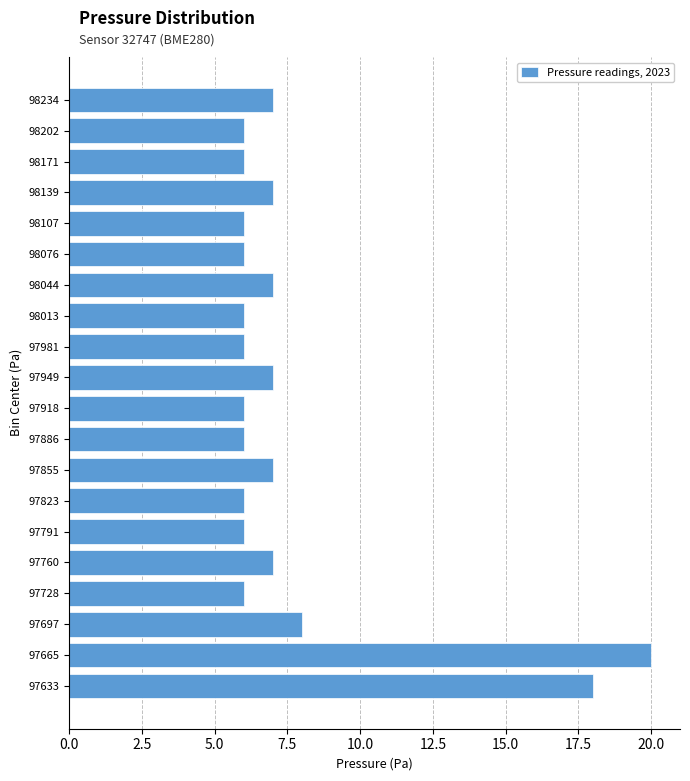

Reading top to bottom, what are all the values shown in this chart?

7	6	6	7	6	6	7	6	6	7	6	6	7	6	6	7	6	8	20	18